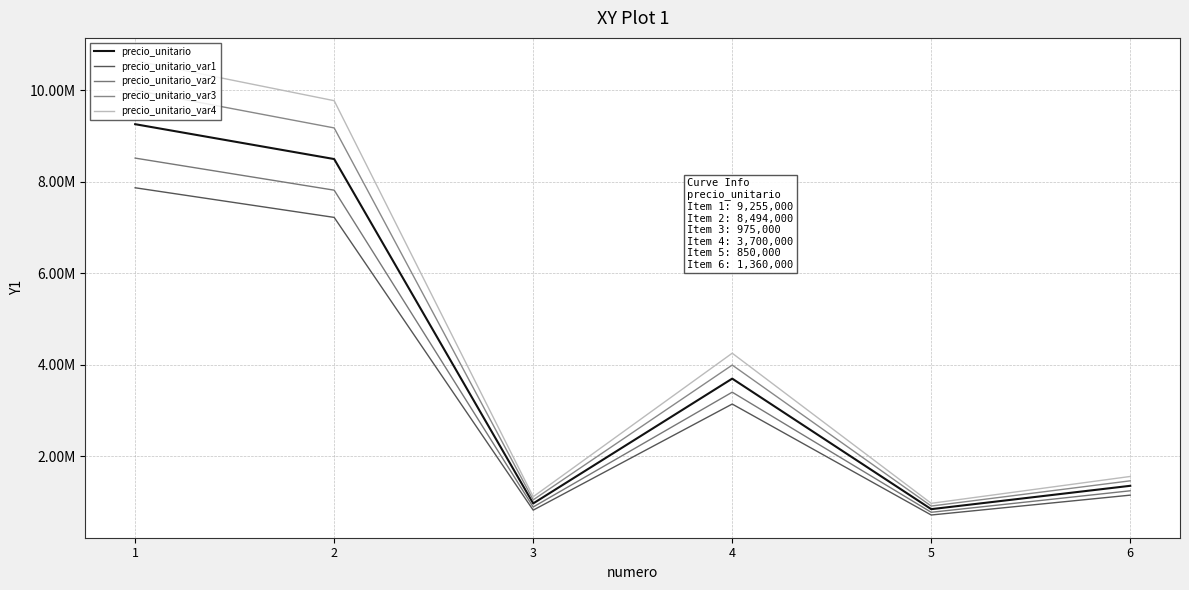

True or false: precio_unitario_var3 and precio_unitario_var1 intersect in this chart.

False